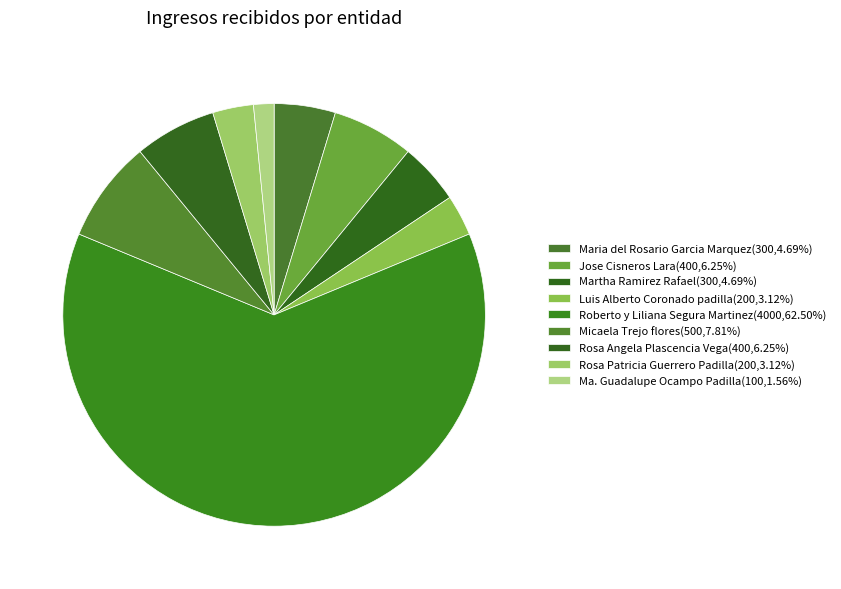

What is the largest slice in the pie chart?

Roberto y Liliana Segura Martinez (1)